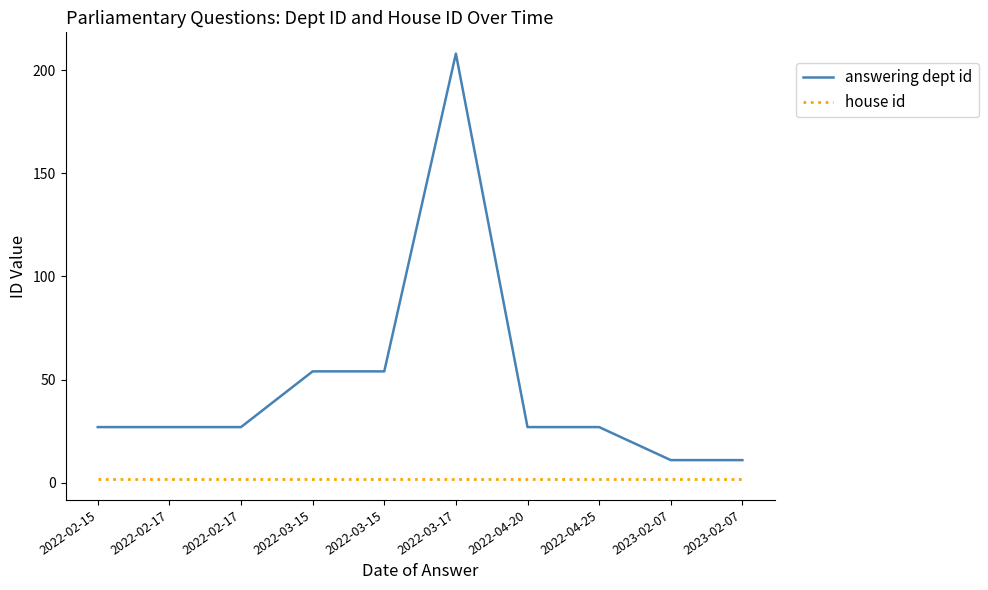

True or false: answering dept id and house id cross at least once.

False